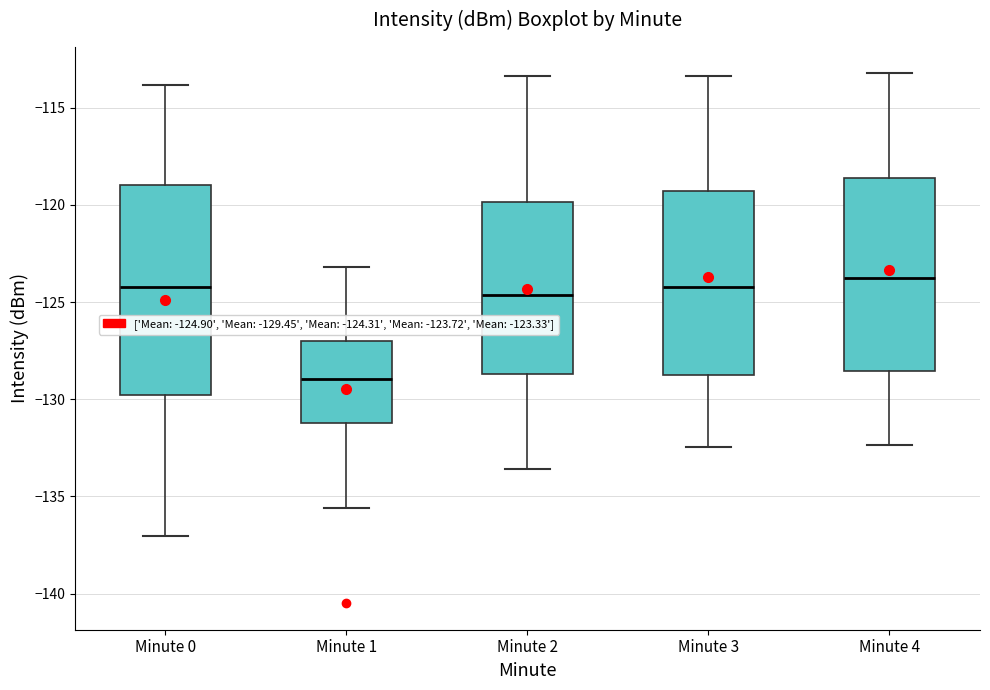

Reading left to right, read every box against the y-axis: the position of its median line, the range the box covers, and the ends of its whiskers. The values are not printed on the chart, so give them approximately, as read against the axis.

Minute 0: median -124.0, box -130.0 to -119.0, whiskers -137.0 to -114.0
Minute 1: median -129.0, box -131.0 to -127.0, whiskers -135.5 to -123.0
Minute 2: median -124.5, box -128.5 to -120.0, whiskers -133.5 to -113.5
Minute 3: median -124.0, box -129.0 to -119.5, whiskers -132.5 to -113.5
Minute 4: median -123.5, box -128.5 to -118.5, whiskers -132.5 to -113.0